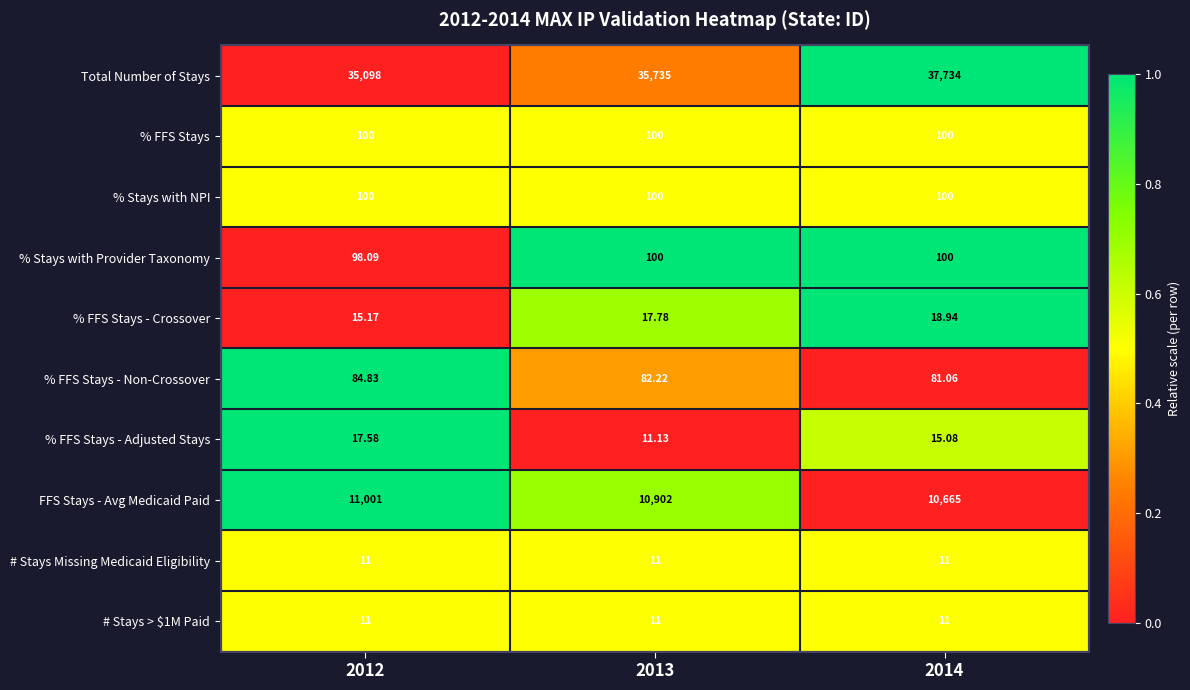

Which series changed the most between 2012 and 2014?

Total Number of Stays